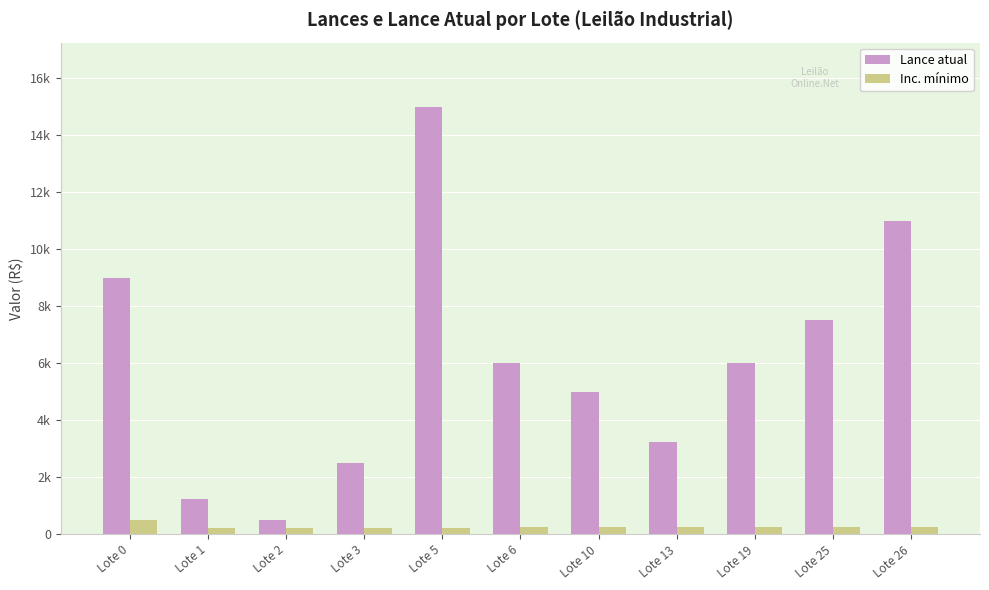

What are all the series names shown in the legend?

Lance atual, Inc. mínimo